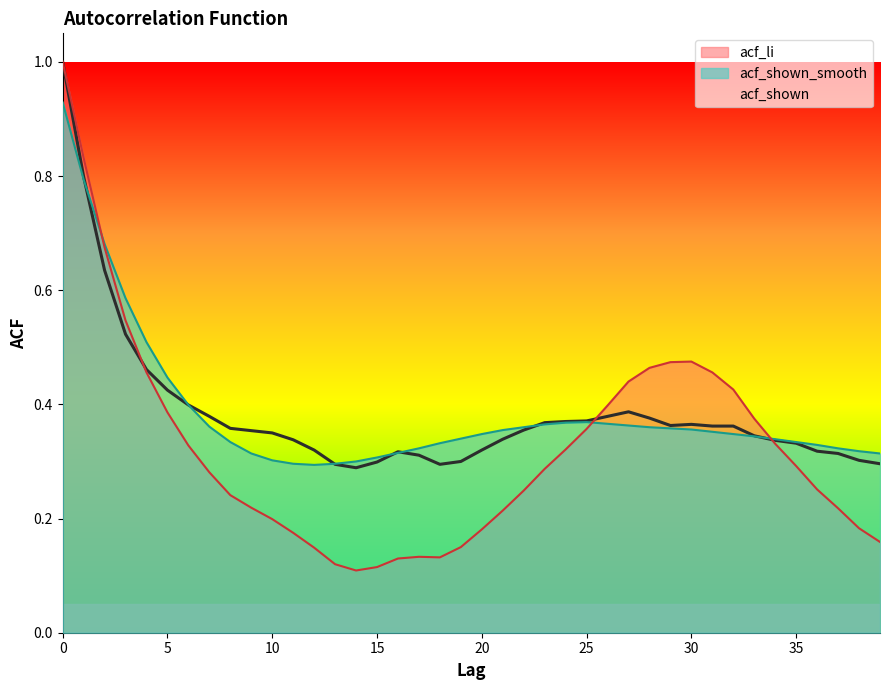

The acf_shown_smooth series shows 0.3 at 1. True or false?

False